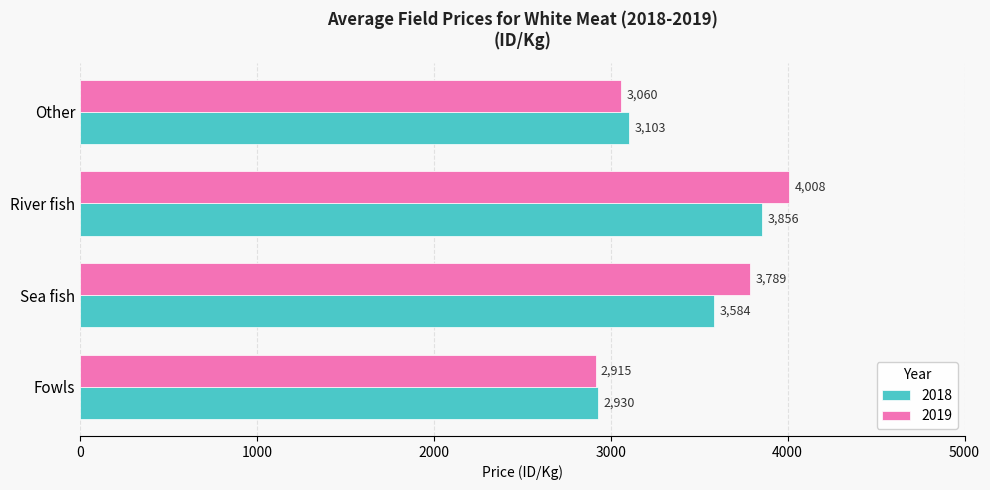

Read the 2019 value at River fish.

4008